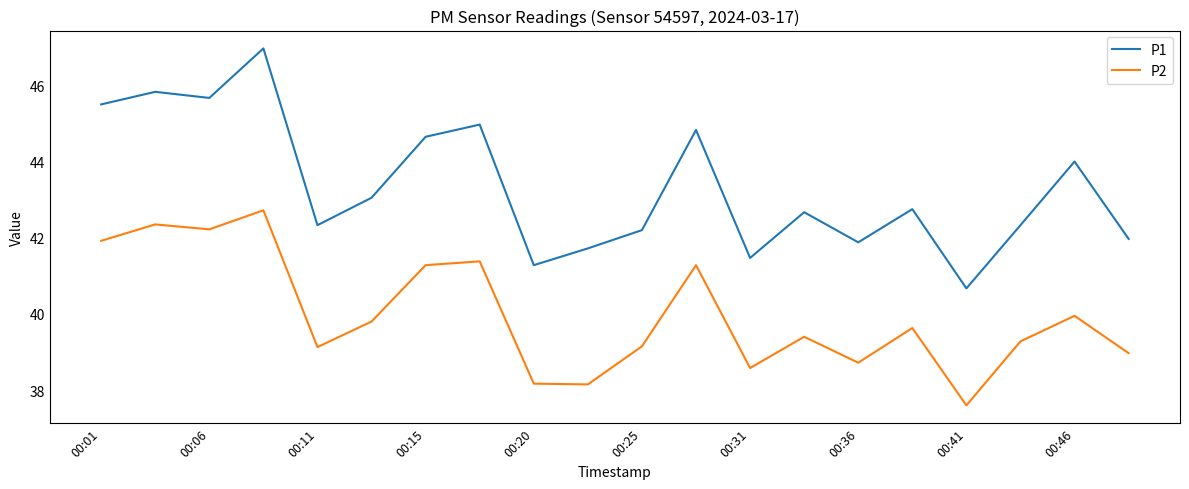

Which series has the largest range (max minus min)?

P1